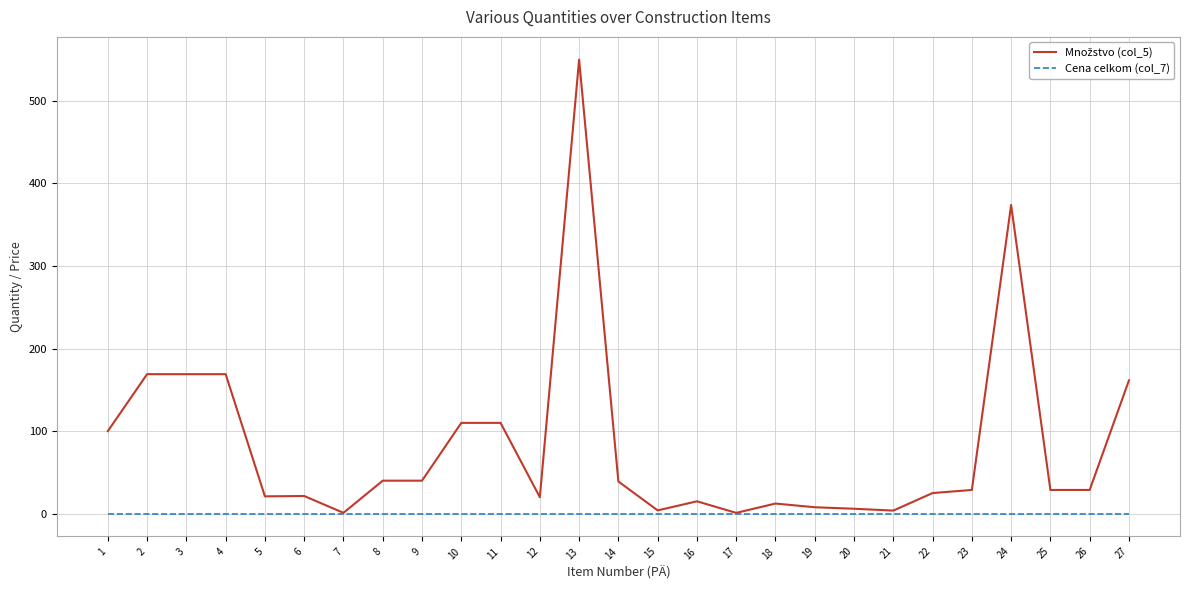

What is the maximum value shown in the chart?

550.0